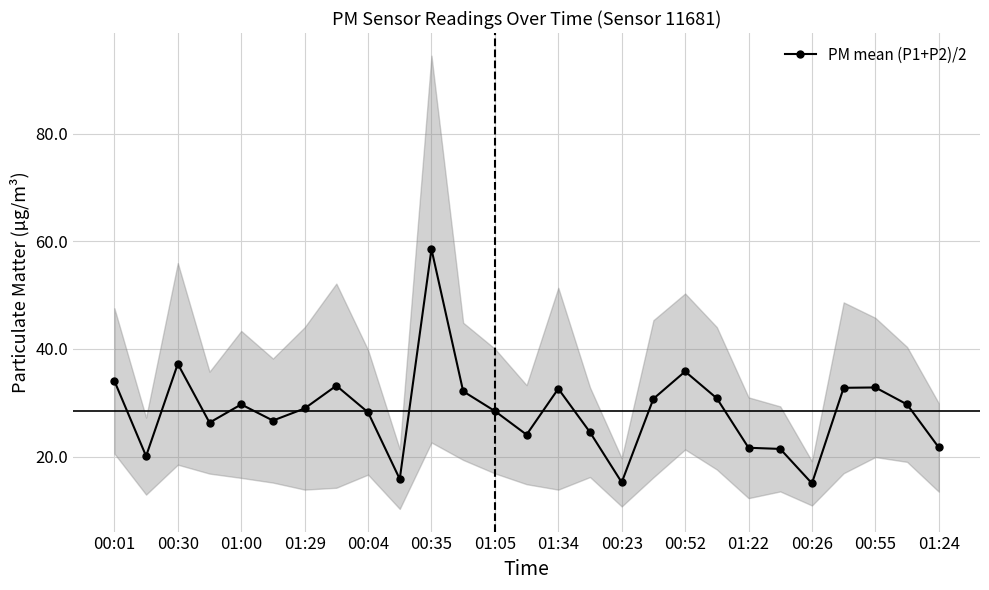

Is it true that PM mean (P1+P2)/2 equals 15.2 at 00:23?

True